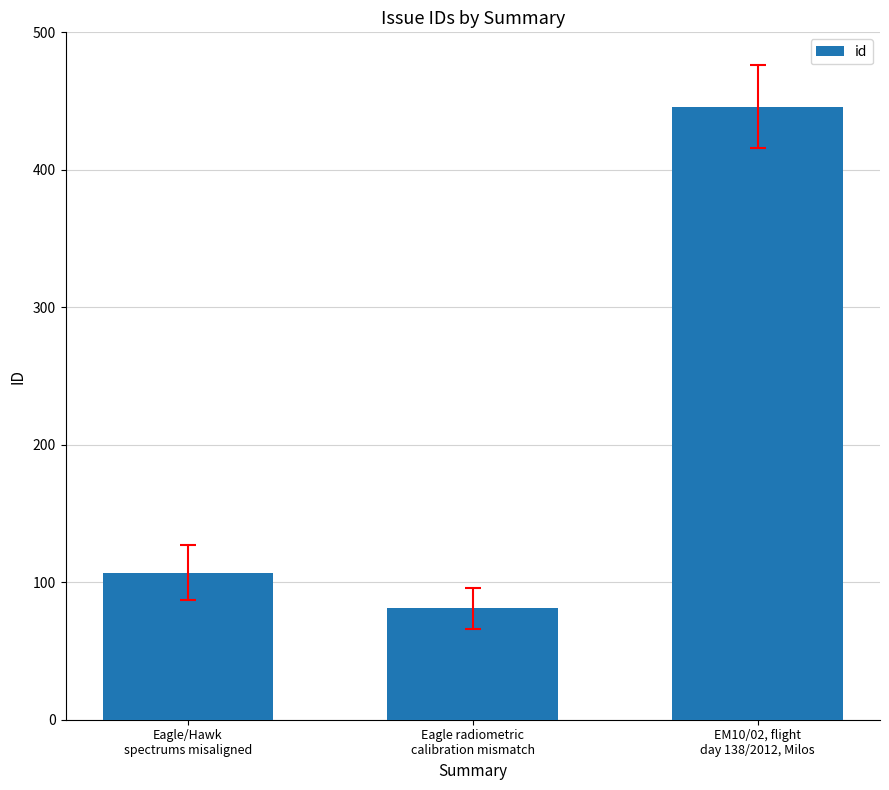

Is it true that the value at Eagle radiometric
calibration mismatch is 131?

False